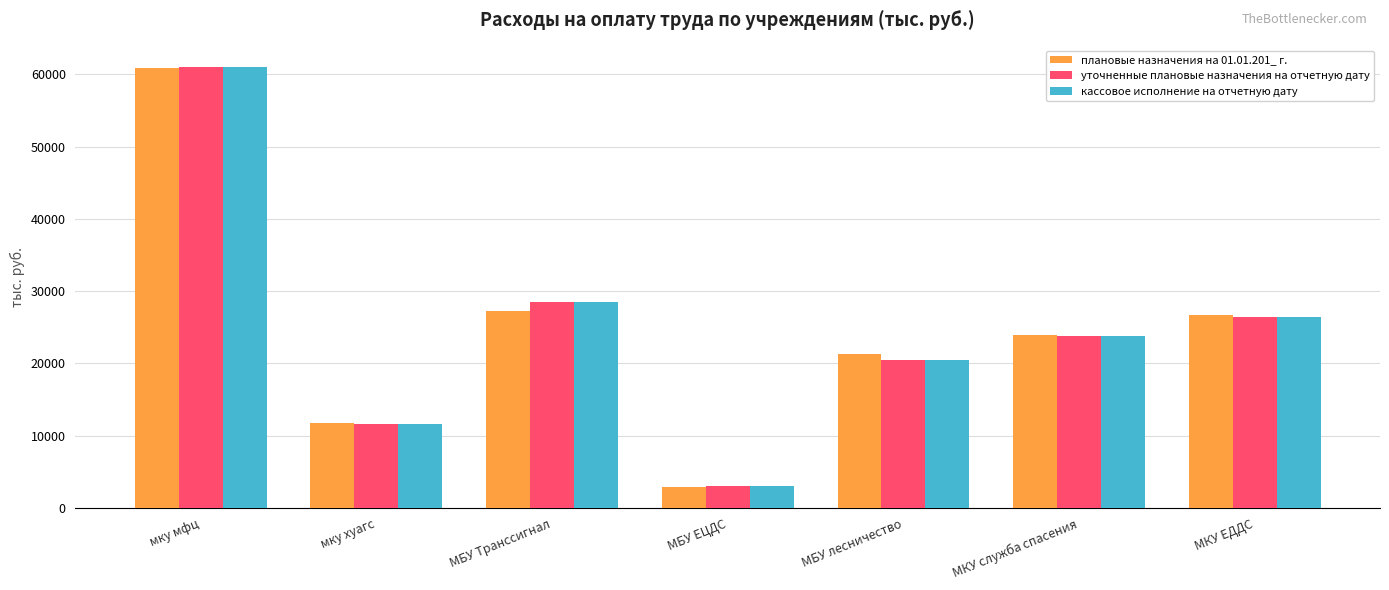

What is the average value of the плановые назначения на 01.01.201_ г. series?

24938.7